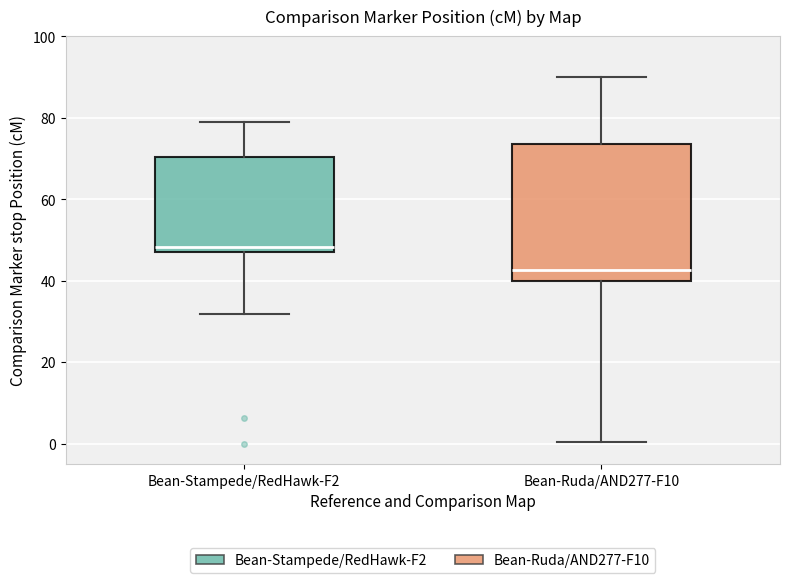

Reading left to right, transcribe this box plot: for each box, give where its median line is, the range the box spans, and where its two whiskers end, as read against the y-axis. The values are not printed on the chart, so give them approximately, as read against the axis.

Bean-Stampede/RedHawk-F2: median 48 (just above the box's lower edge), box 48 to 70, whiskers 32 to 80
Bean-Ruda/AND277-F10: median 42, box 40 to 74, whiskers 0 to 90